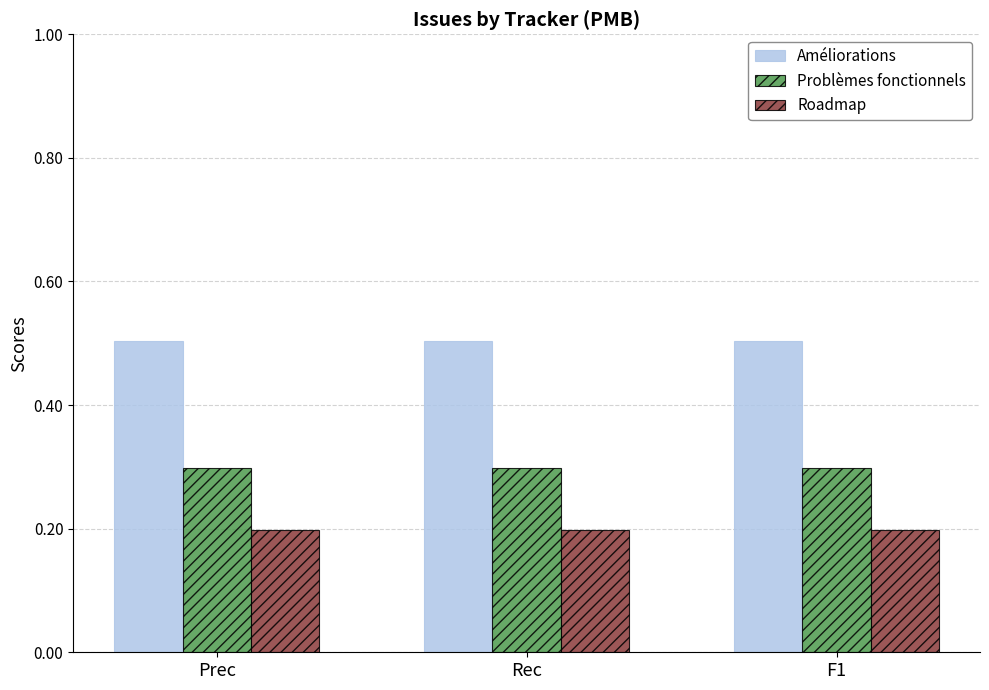

What is the average value of the Améliorations series?

0.5